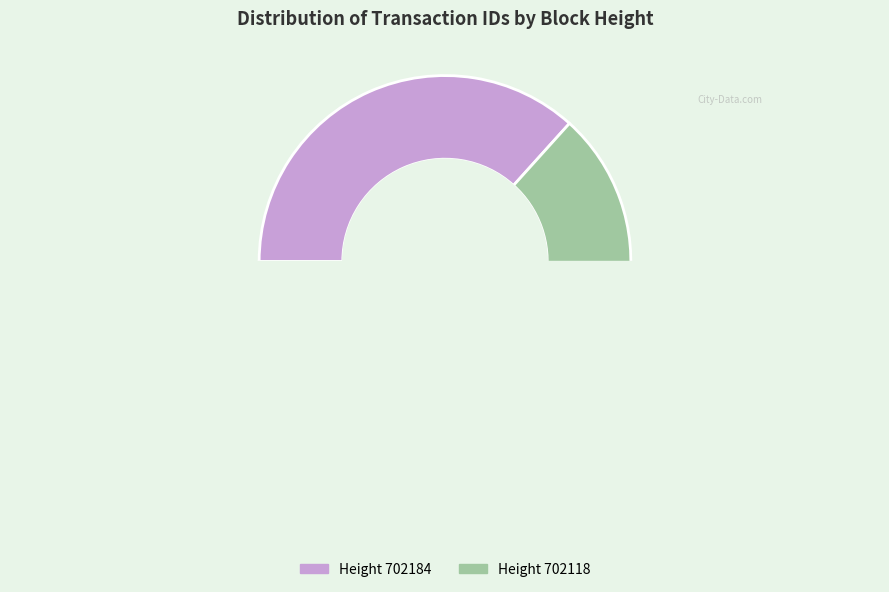

What is the change in value from 702184 to 702118?

+3497144212068201472